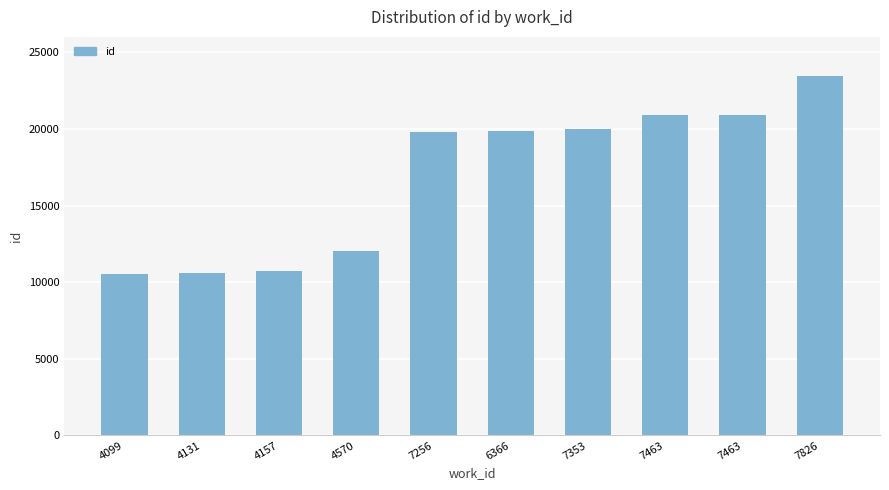

Are the bars horizontal?

No